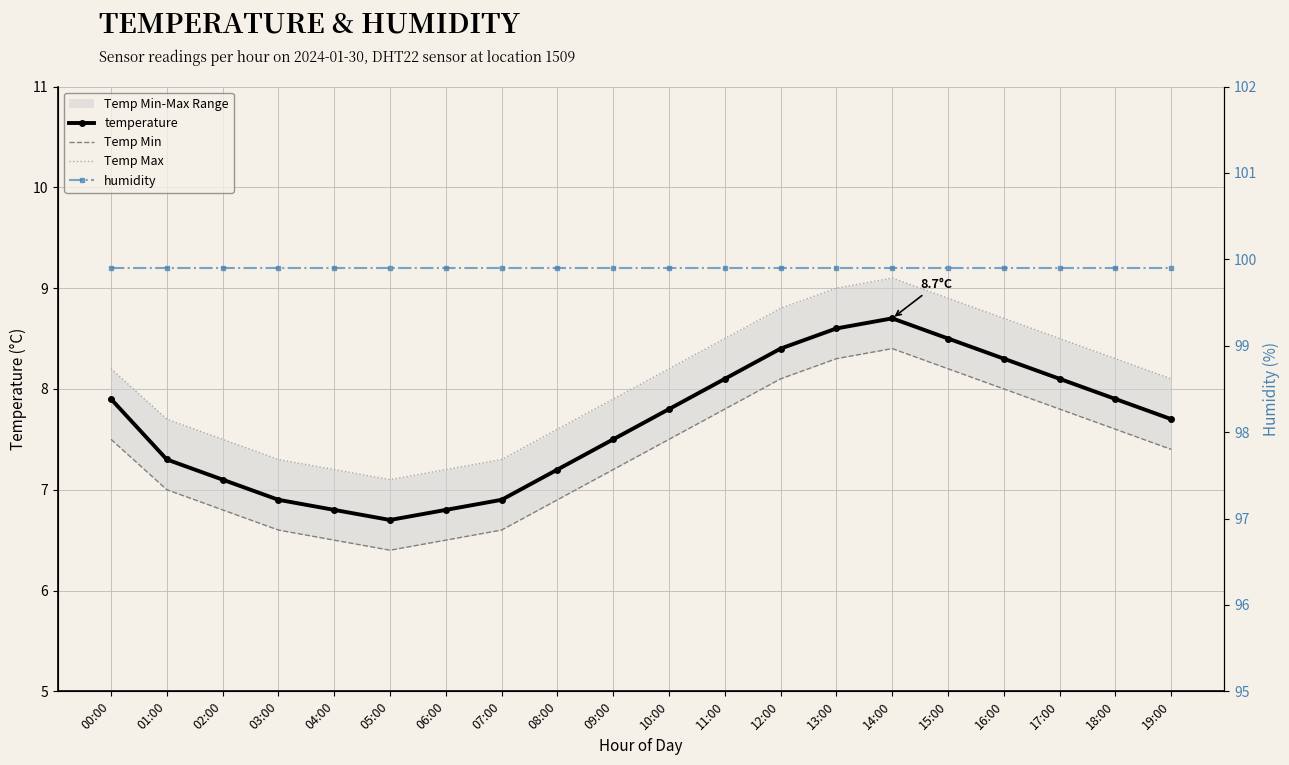

The humidity series shows 99.9 at 17:00. True or false?

True